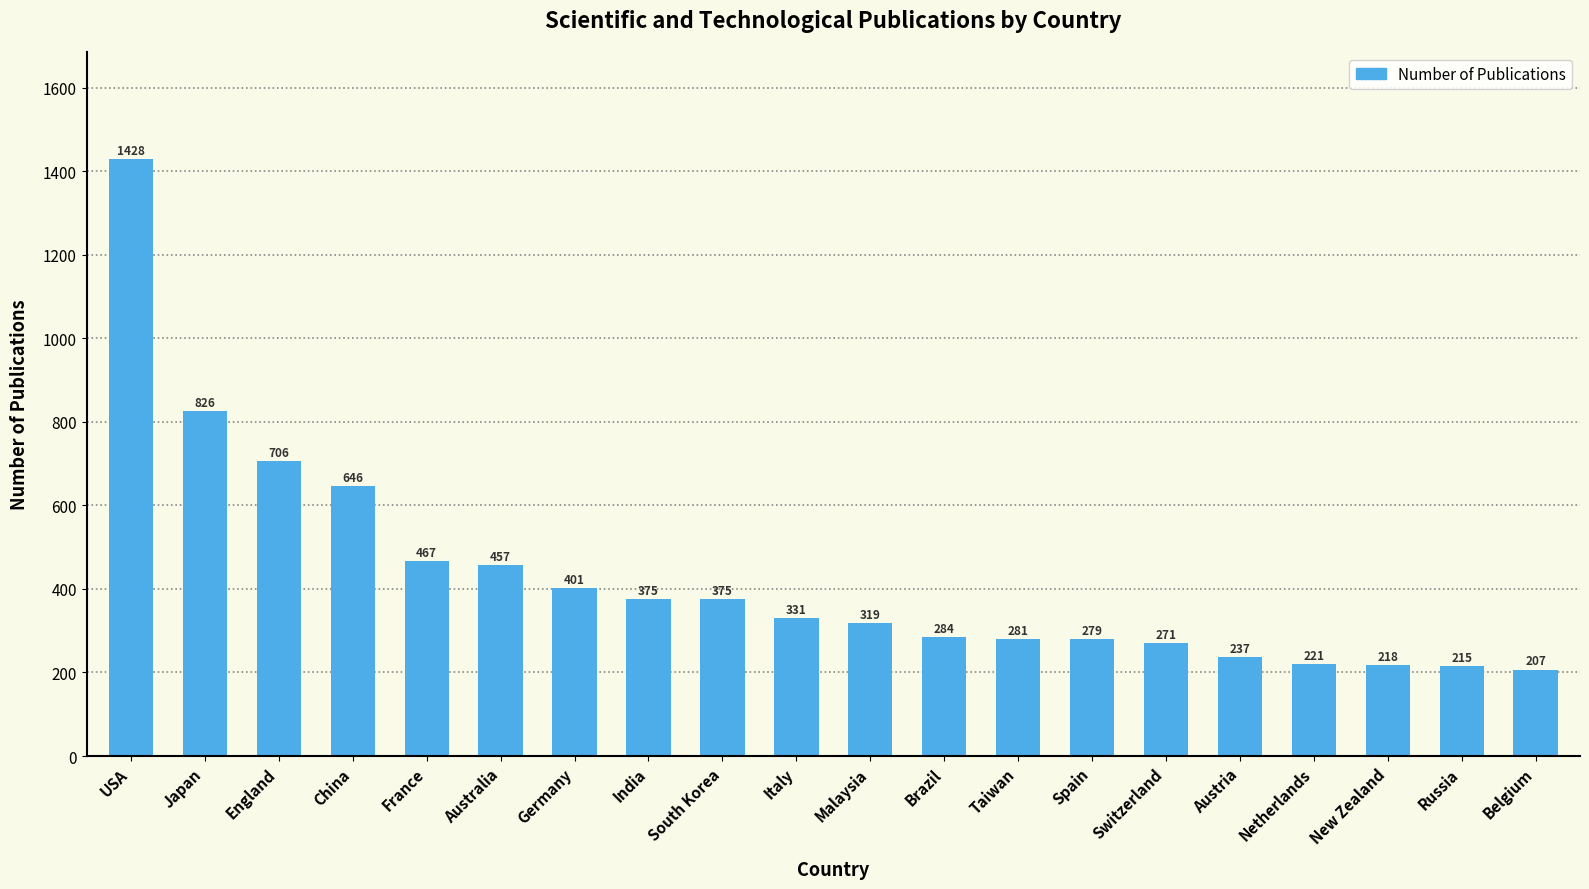

Reading left to right, transcribe all the data shown in this chart.

USA=1428	Japan=826	England=706	China=646	France=467	Australia=457	Germany=401	India=375	South Korea=375	Italy=331	Malaysia=319	Brazil=284	Taiwan=281	Spain=279	Switzerland=271	Austria=237	Netherlands=221	New Zealand=218	Russia=215	Belgium=207